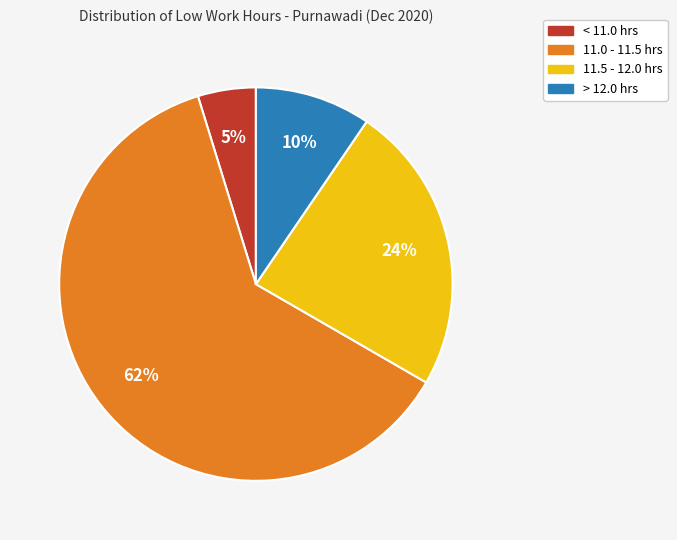

Is there a majority slice in this chart?

Yes